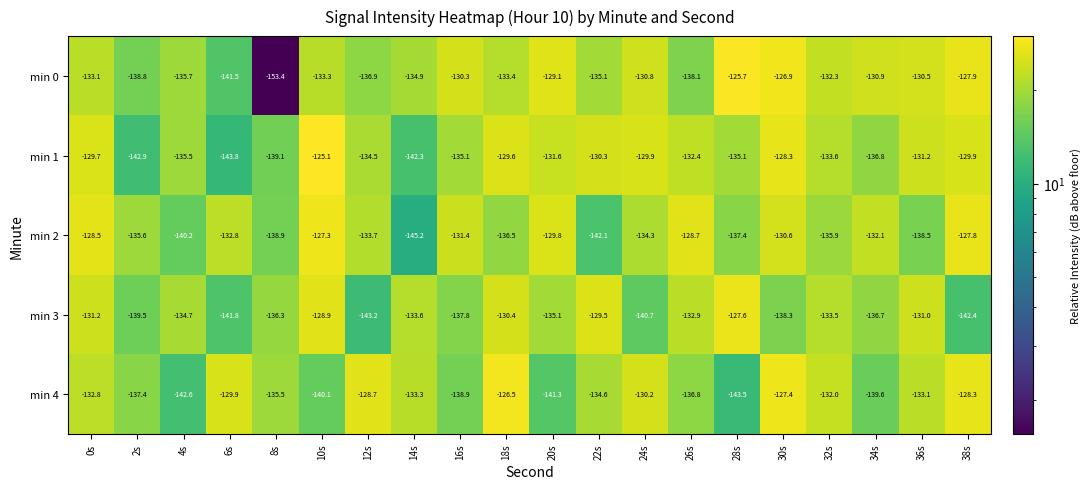

Between 14s and 32s, which is larger?

32s